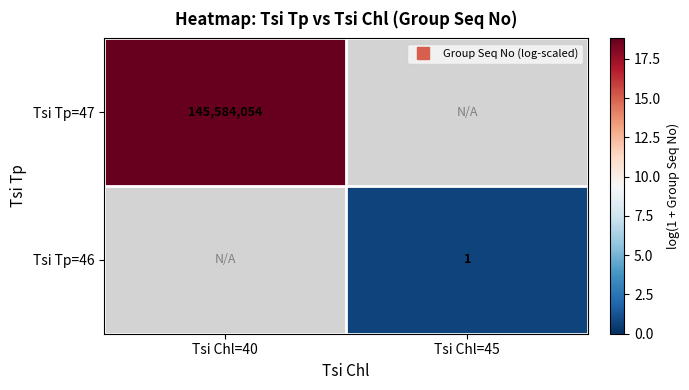

Rank the series at Tsi Chl=40 from highest to lowest value.

Tsi Tp=47, Tsi Tp=46